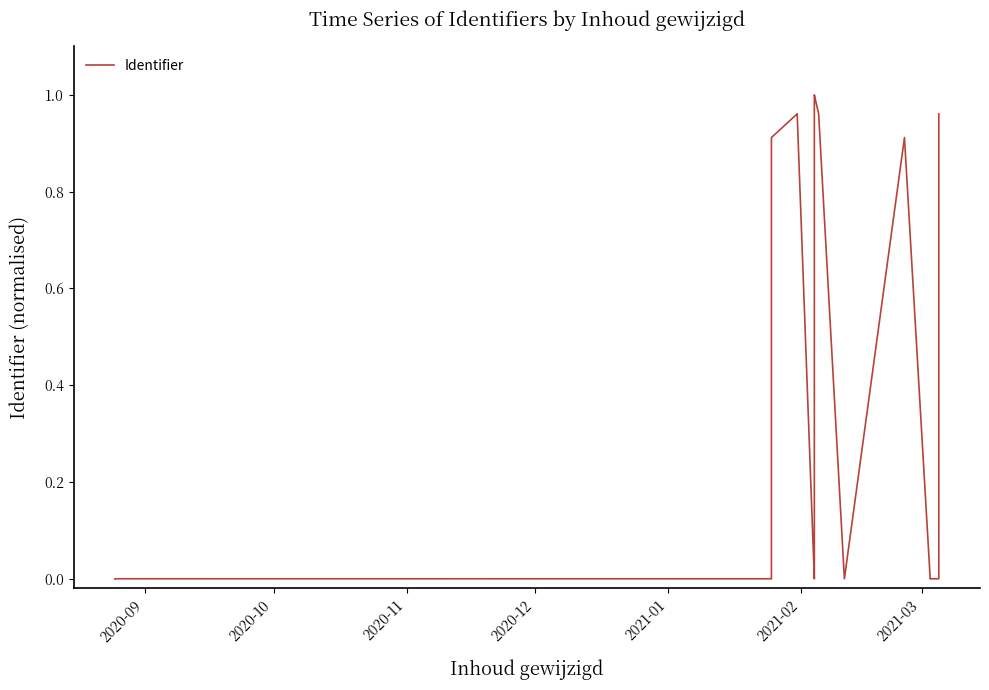

The value at 7 is 0.0. True or false?

False